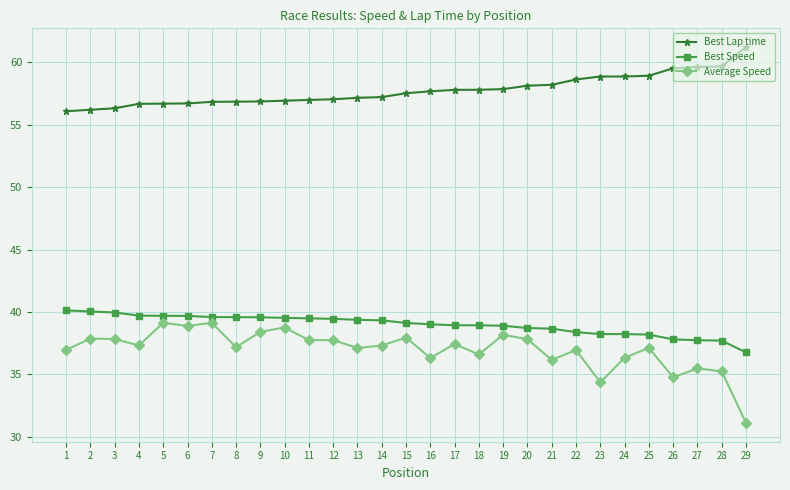

Which series has the largest range (max minus min)?

Average Speed